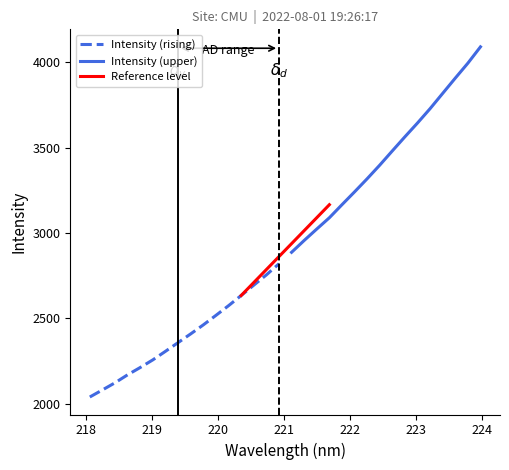

The value at 219.9712 is 2517.5. True or false?

True